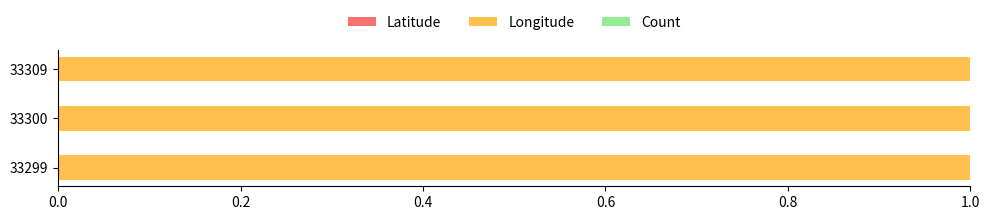

What is the average value of the Latitude series?

-0.9